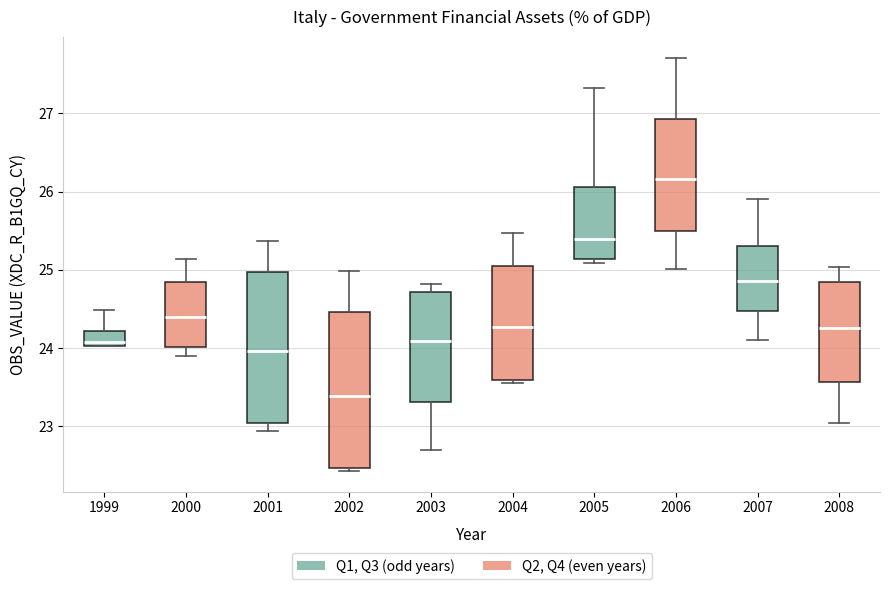

Reading left to right, read every box against the y-axis: the position of its median line, the range the box covers, and the ends of its whiskers. The values are not printed on the chart, so give them approximately, as read against the axis.

1999: median 24.1, box 24.0 to 24.2, whiskers 24.0 to 24.5
2000: median 24.4, box 24.0 to 24.8, whiskers 23.9 to 25.1
2001: median 24.0, box 23.0 to 25.0, whiskers 22.9 to 25.4
2002: median 23.4, box 22.5 to 24.5, whiskers 22.4 to 25.0
2003: median 24.1, box 23.3 to 24.7, whiskers 22.7 to 24.8
2004: median 24.3, box 23.6 to 25.1, whiskers 23.5 to 25.5
2005: median 25.4, box 25.1 to 26.1, whiskers 25.1 (just below the box's lower edge) to 27.3
2006: median 26.2, box 25.5 to 26.9, whiskers 25.0 to 27.7
2007: median 24.8, box 24.5 to 25.3, whiskers 24.1 to 25.9
2008: median 24.3, box 23.6 to 24.8, whiskers 23.0 to 25.0